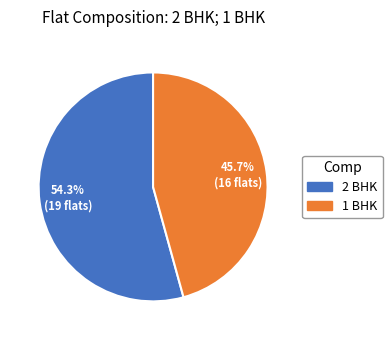

To the nearest percent, what portion does 2 BHK represent?

54%